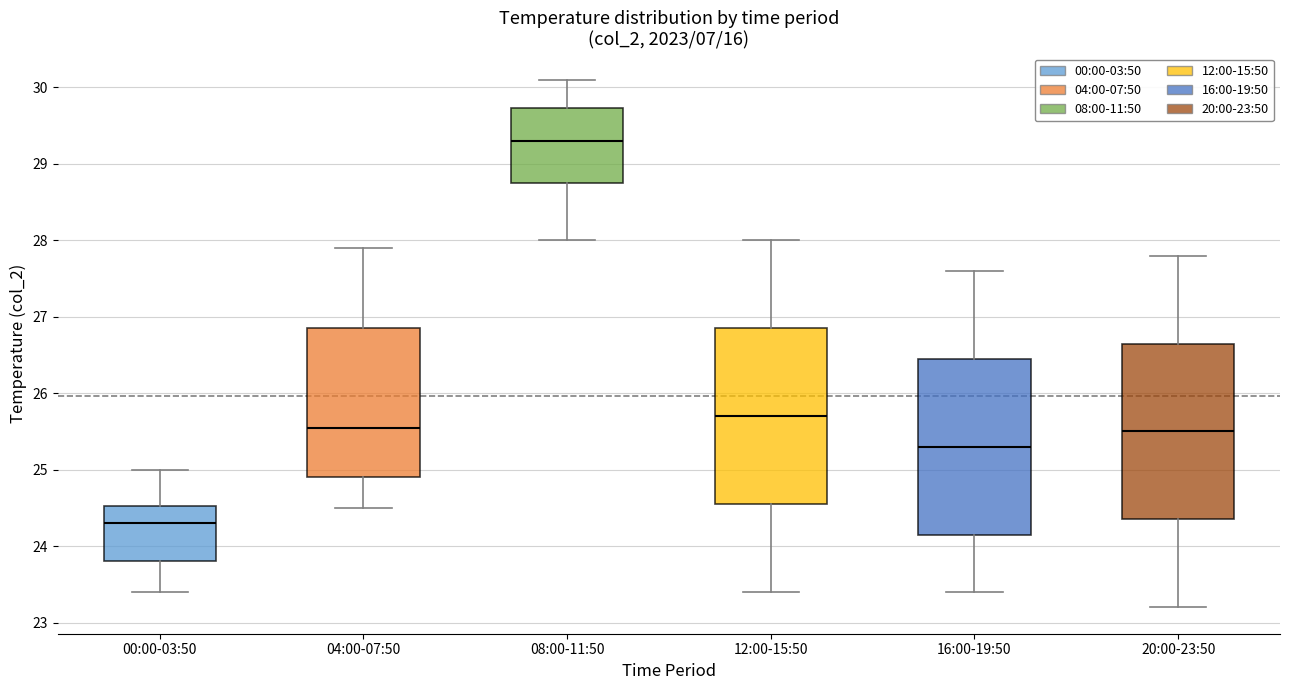

Reading left to right, read every box against the y-axis: the position of its median line, the range the box covers, and the ends of its whiskers. The values are not printed on the chart, so give them approximately, as read against the axis.

00:00-03:50: median 24.3, box 23.8 to 24.5, whiskers 23.4 to 25.0
04:00-07:50: median 25.6, box 24.9 to 26.9, whiskers 24.5 to 27.9
08:00-11:50: median 29.3, box 28.8 to 29.7, whiskers 28.0 to 30.1
12:00-15:50: median 25.7, box 24.6 to 26.9, whiskers 23.4 to 28.0
16:00-19:50: median 25.3, box 24.2 to 26.5, whiskers 23.4 to 27.6
20:00-23:50: median 25.5, box 24.4 to 26.7, whiskers 23.2 to 27.8